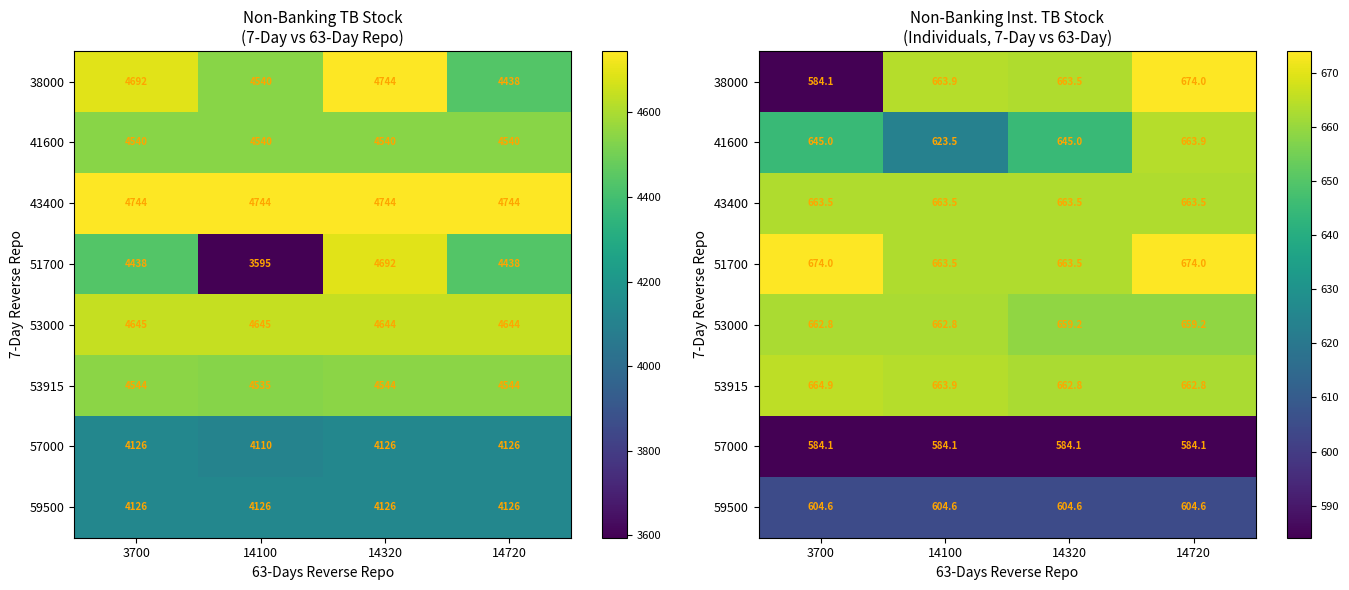

The 38000 series shows 674.0 at 14720. True or false?

True